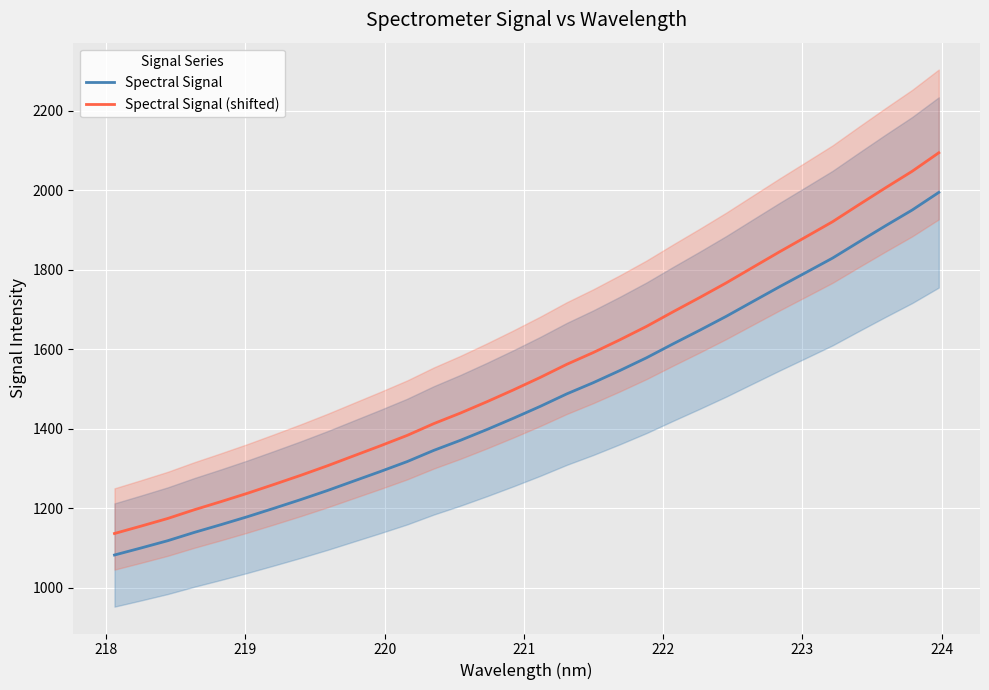

Which series has the largest range (max minus min)?

Spectral Signal (shifted)